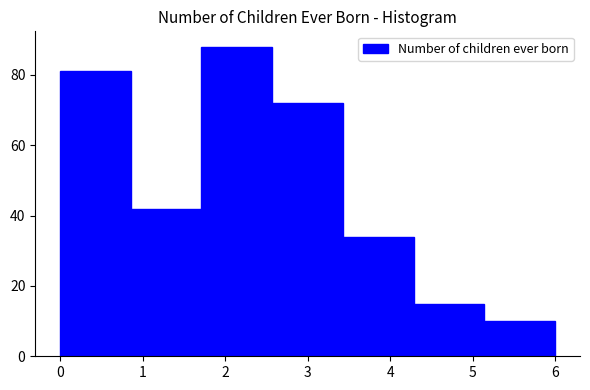

Reading left to right, transcribe this chart: for each bar, give the range it covers on the x-axis and its height. Neither the bar edges nor the heights are printed on the chart, so give them approximately, as read against the axes.

0.0 to 0.9: 82
0.9 to 1.7: 42
1.7 to 2.6: 88
2.6 to 3.4: 72
3.4 to 4.3: 34
4.3 to 5.1: 16
5.1 to 6.0: 10